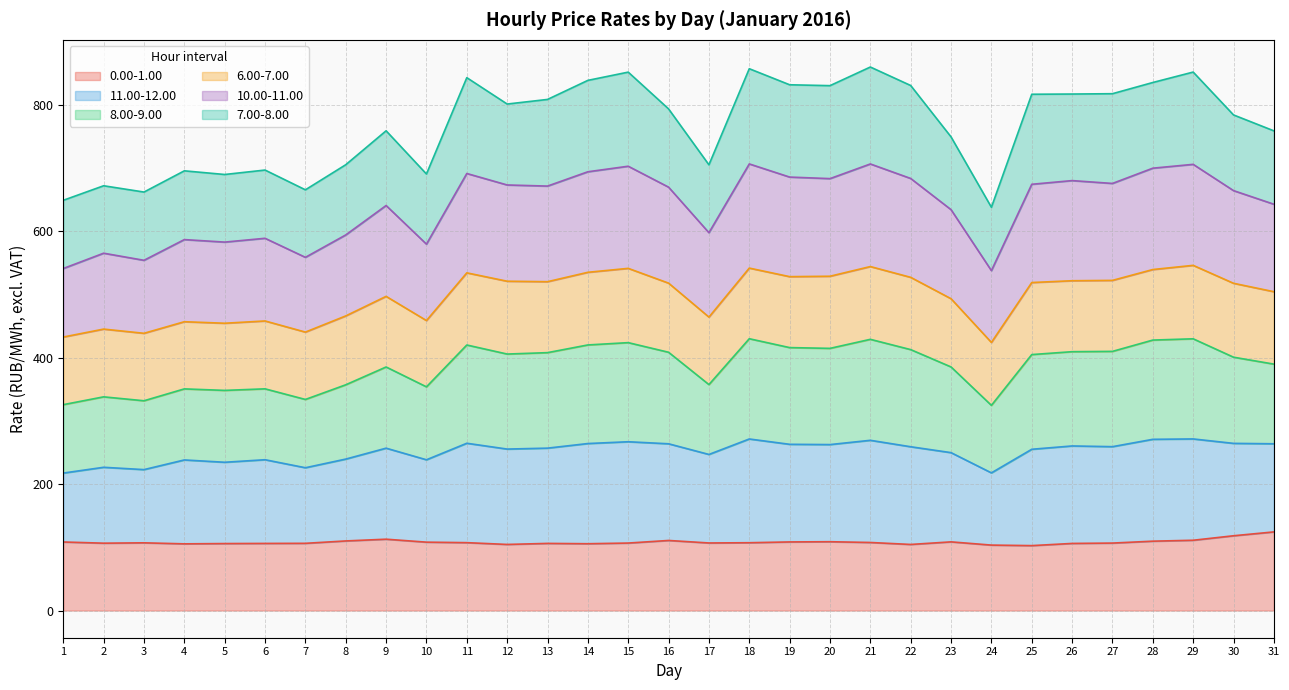

What is the minimum value for 0.00-1.00?

102.7